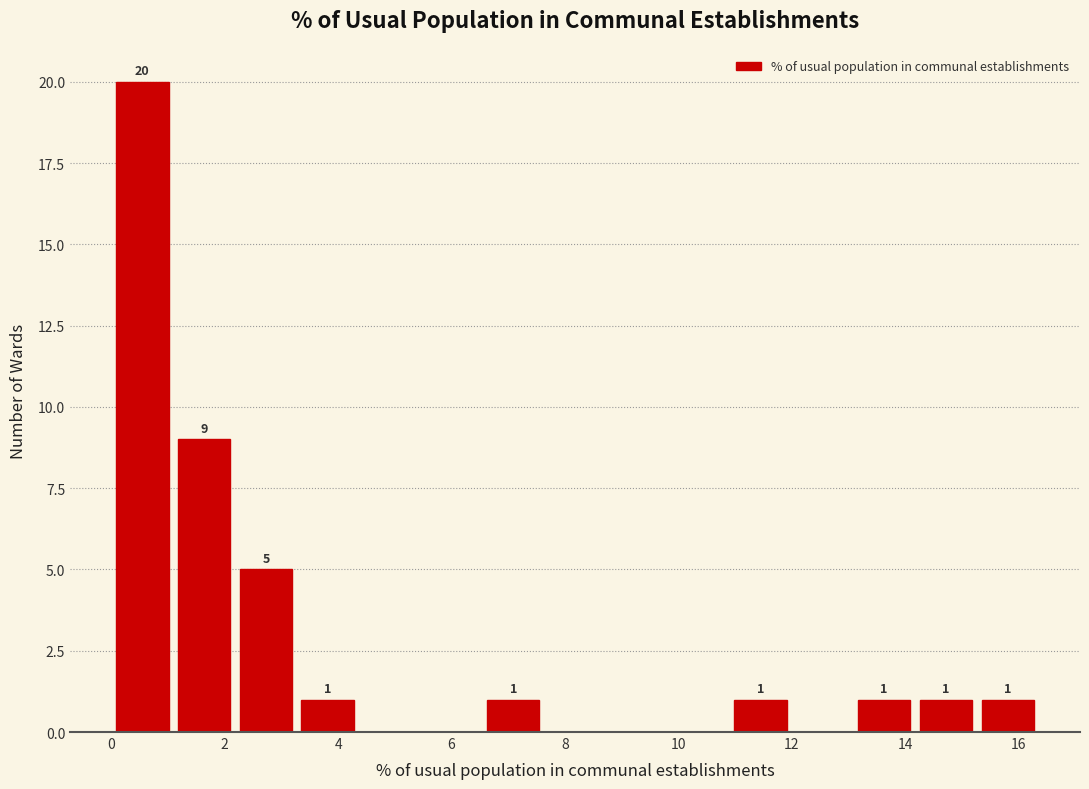

Over which range of the x-axis is the bar tallest?

0.0 to 1.0